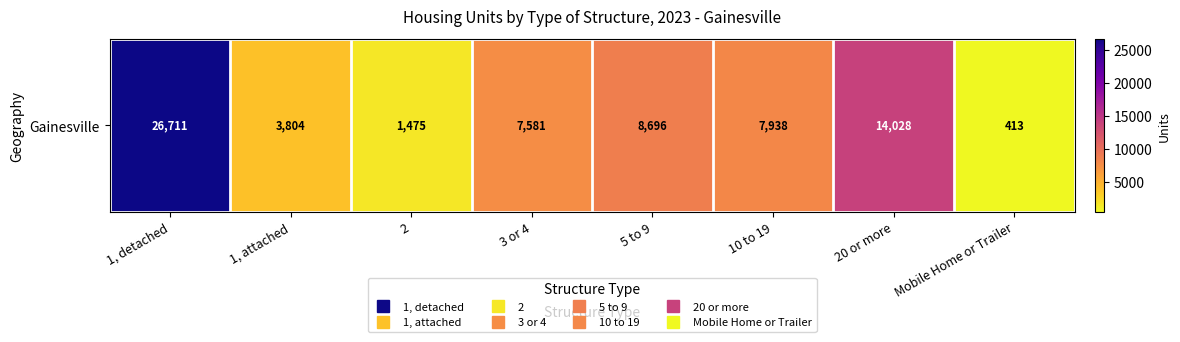

Between 3 or 4 and Mobile Home or Trailer, which is larger?

3 or 4